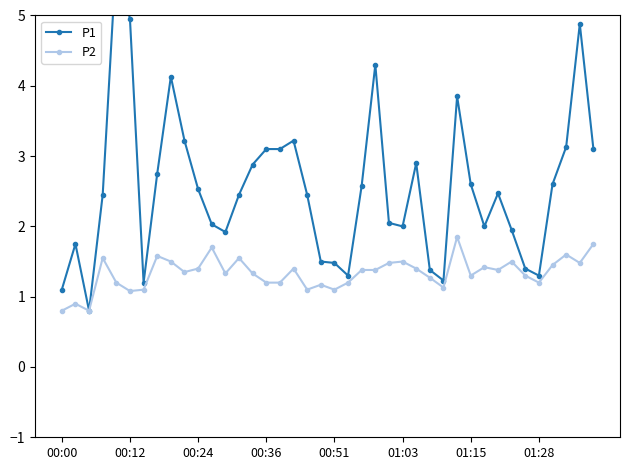

What is the highest value of the P2 series?

1.9